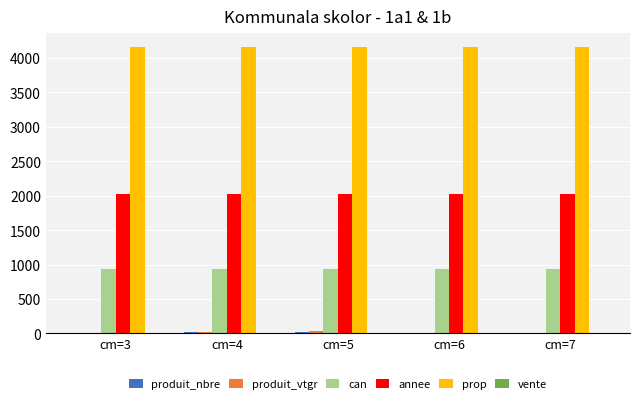

The value of annee at cm=6 is 1281.4. True or false?

False